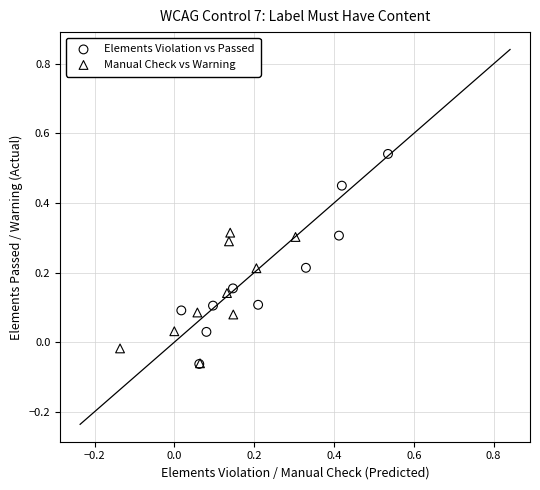

Which series contains the highest Y value?

Elements Violation vs Passed